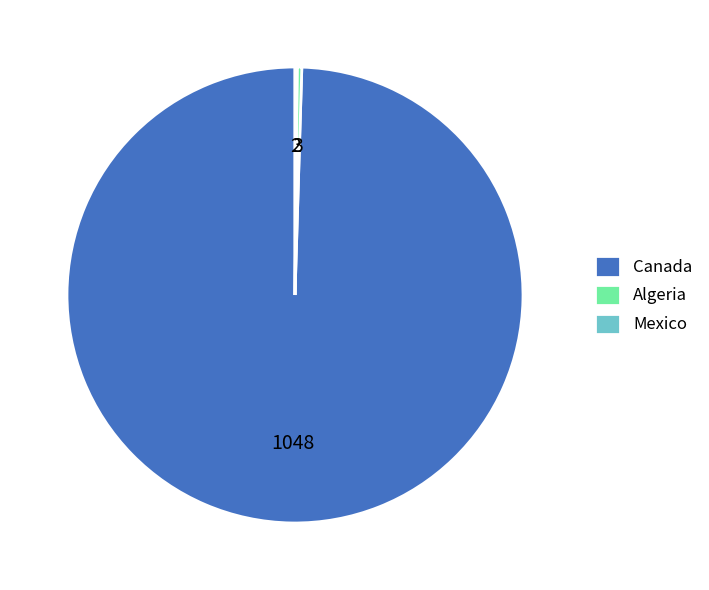

What is the largest slice in the pie chart?

Canada